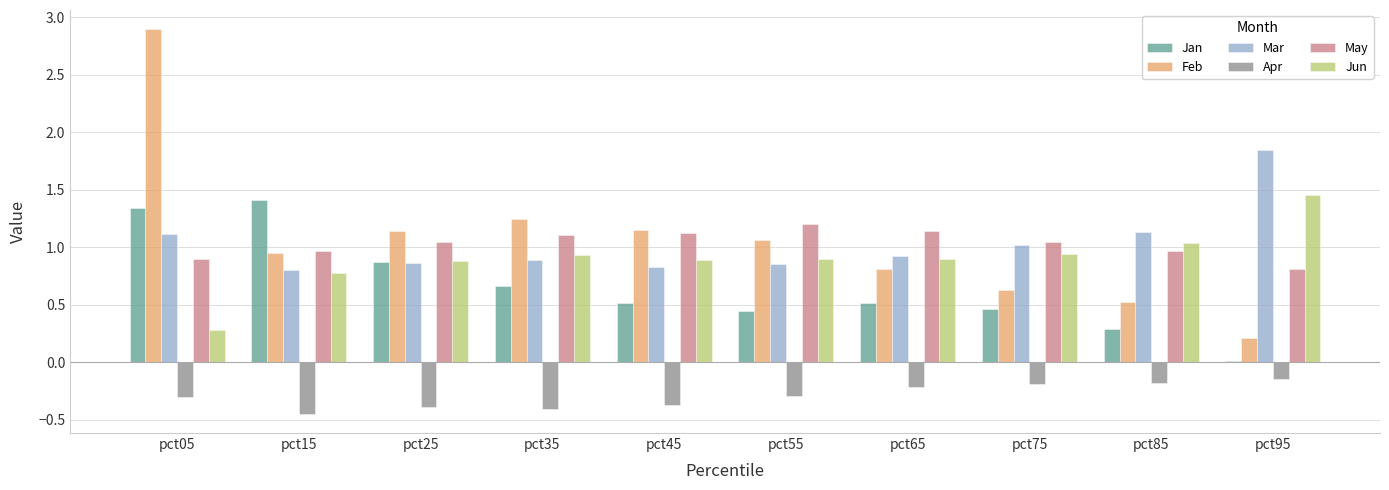

Are the bars horizontal?

No